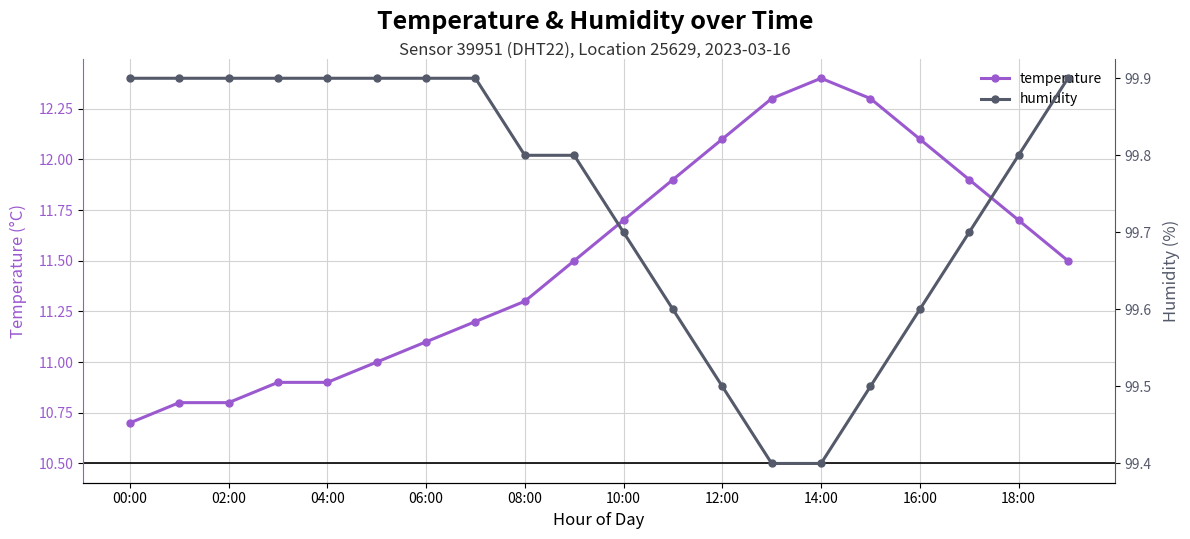

What are all the series names shown in the legend?

temperature, humidity